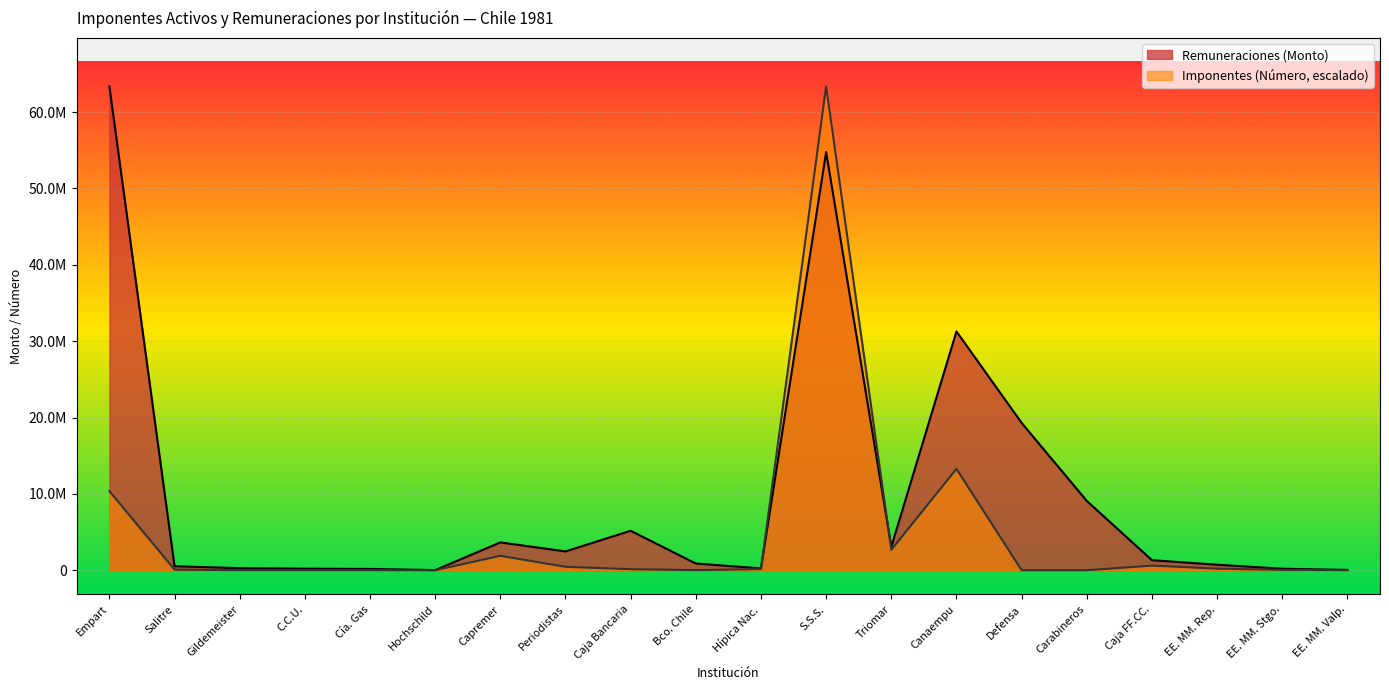

True or false: Remuneraciones (Monto) has a value of 2074935.2 at Triomar.

False